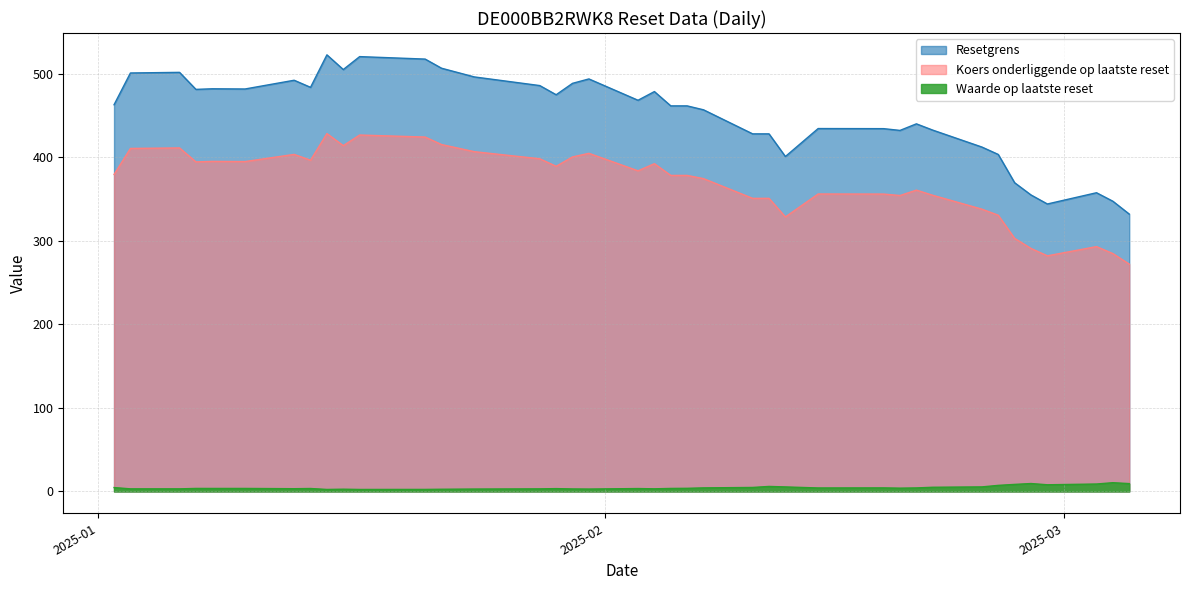

True or false: Waarde op laatste reset and Koers onderliggende op laatste reset cross at least once.

False